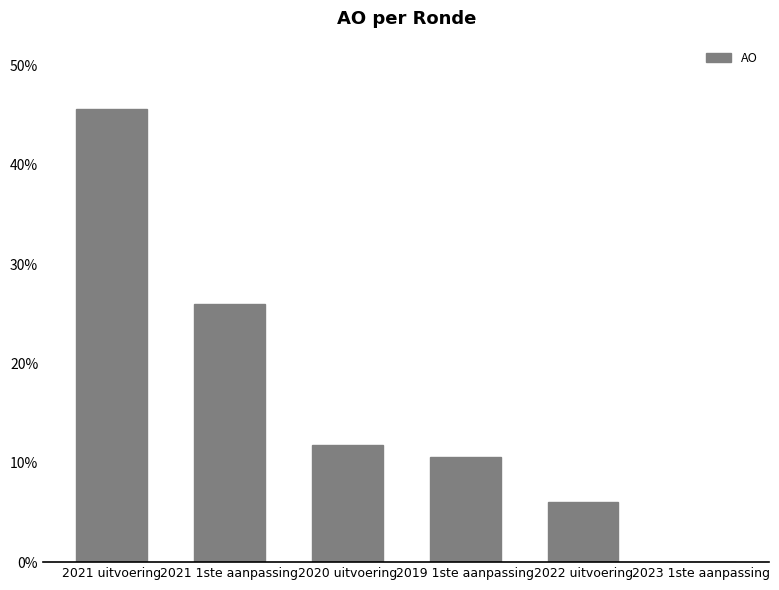

The chart shows a value of 11.8 at 2020 uitvoering. True or false?

True